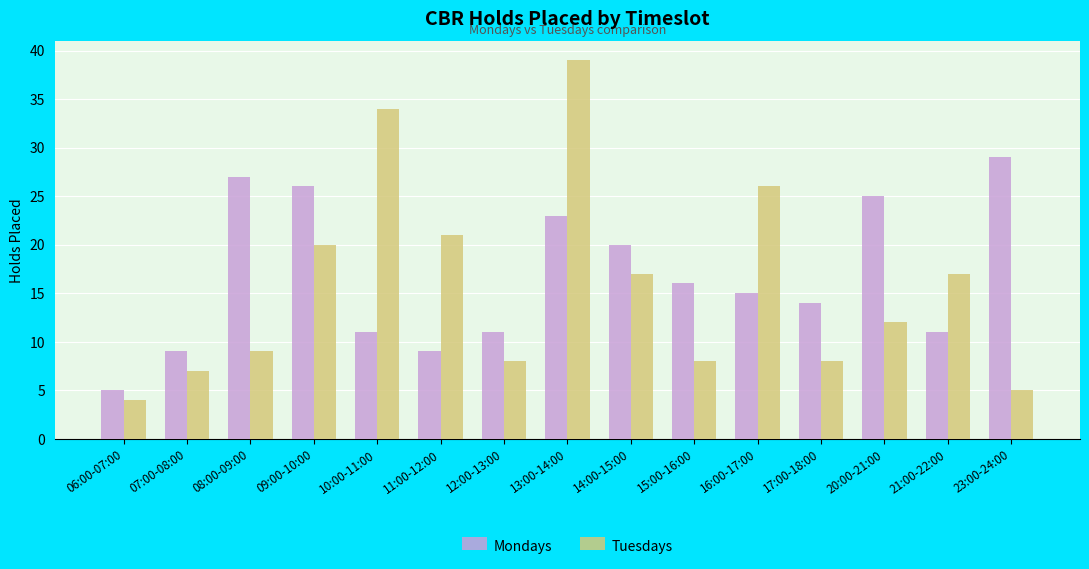

Which series has the widest spread of values?

Tuesdays